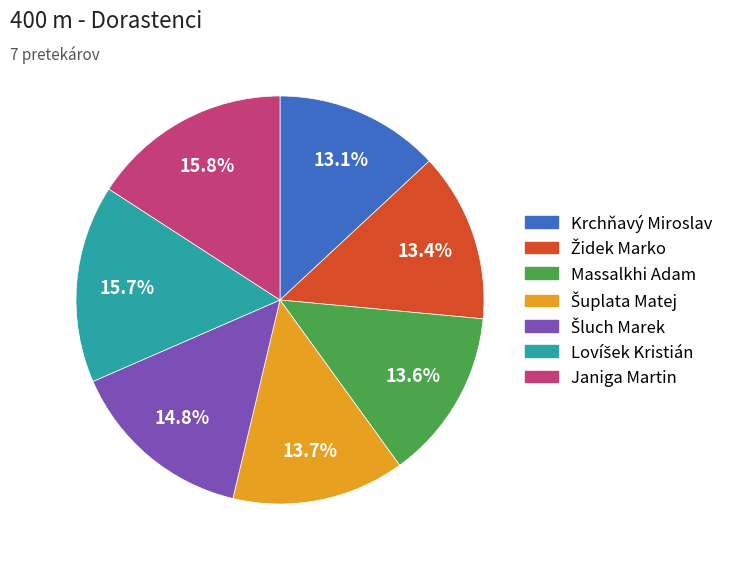

Which has a higher value, Janiga Martin or Krchňavý Miroslav?

Janiga Martin